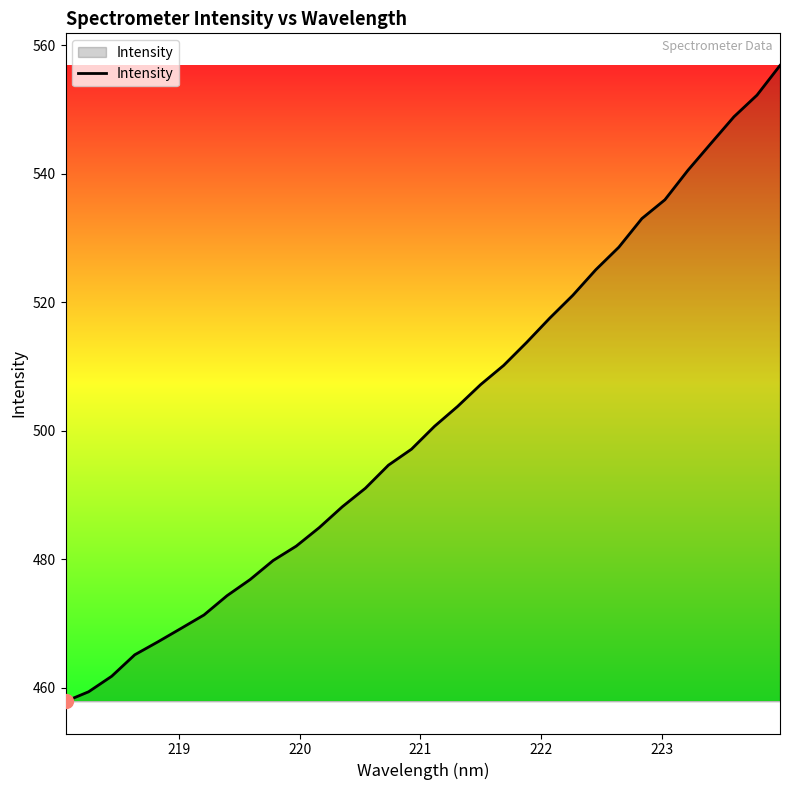

How many lines are shown in the chart?

1